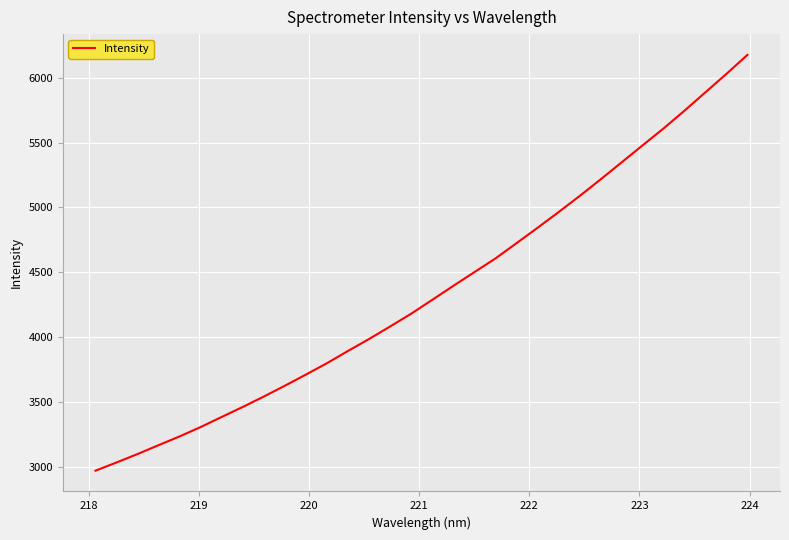

What is the minimum value shown in the chart?

2968.0